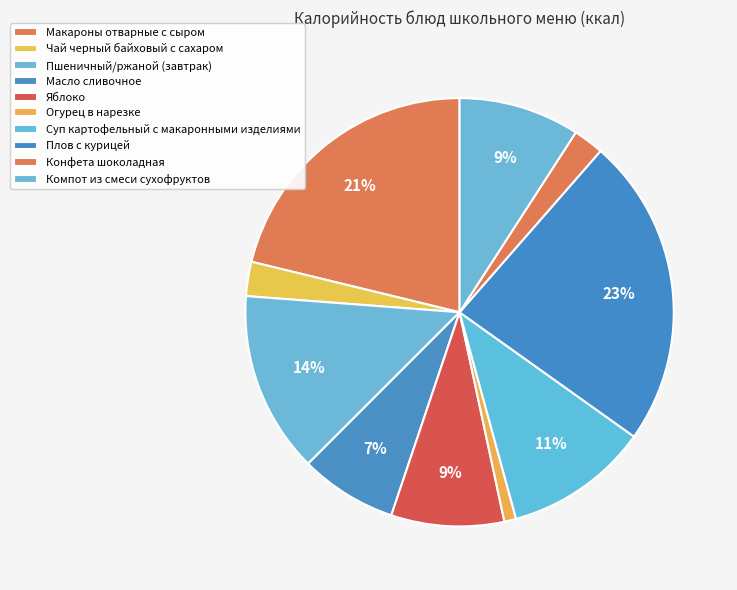

True or false: Макароны отварные с сыром accounts for 21% of the total.

True